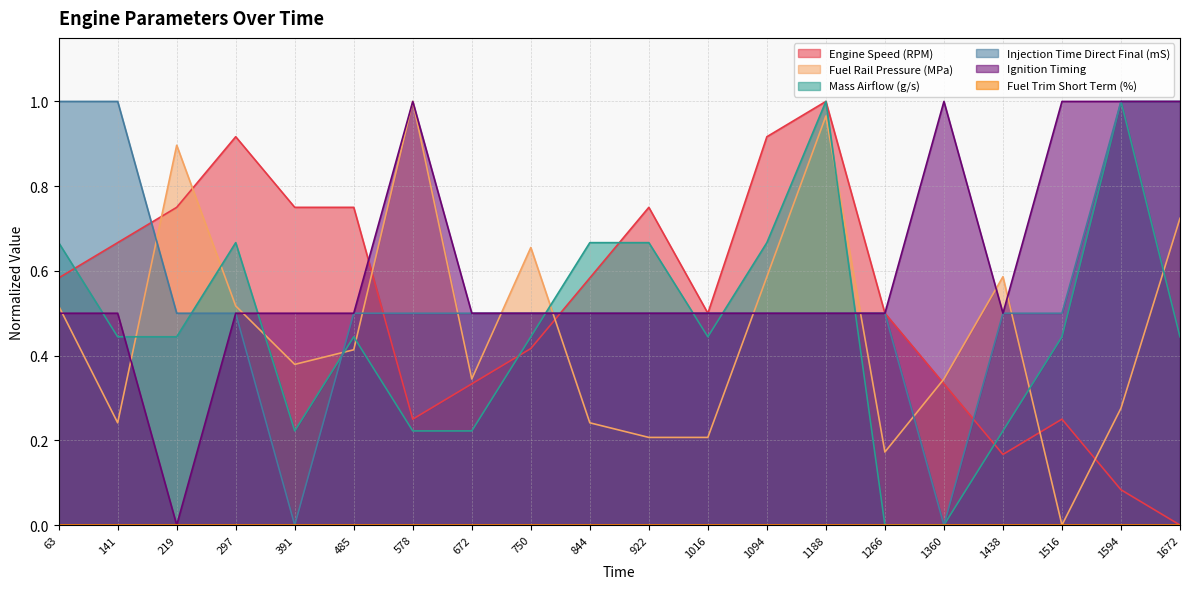

True or false: Mass Airflow (g/s) and Injection Time Direct Final (mS) cross at least once.

True